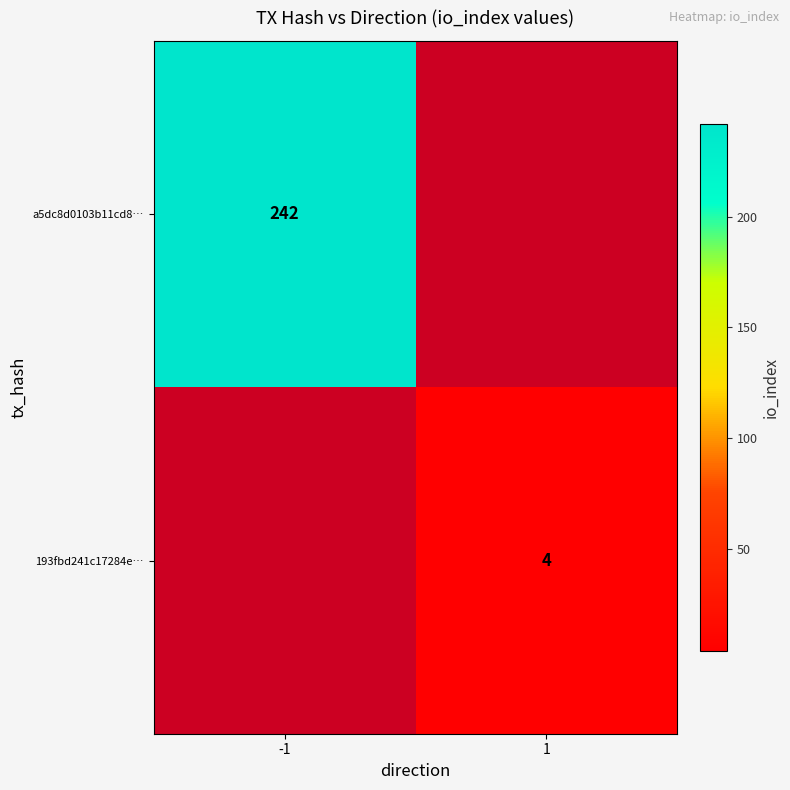

The 193fbd241c17284e… series shows 2 at 1. True or false?

False